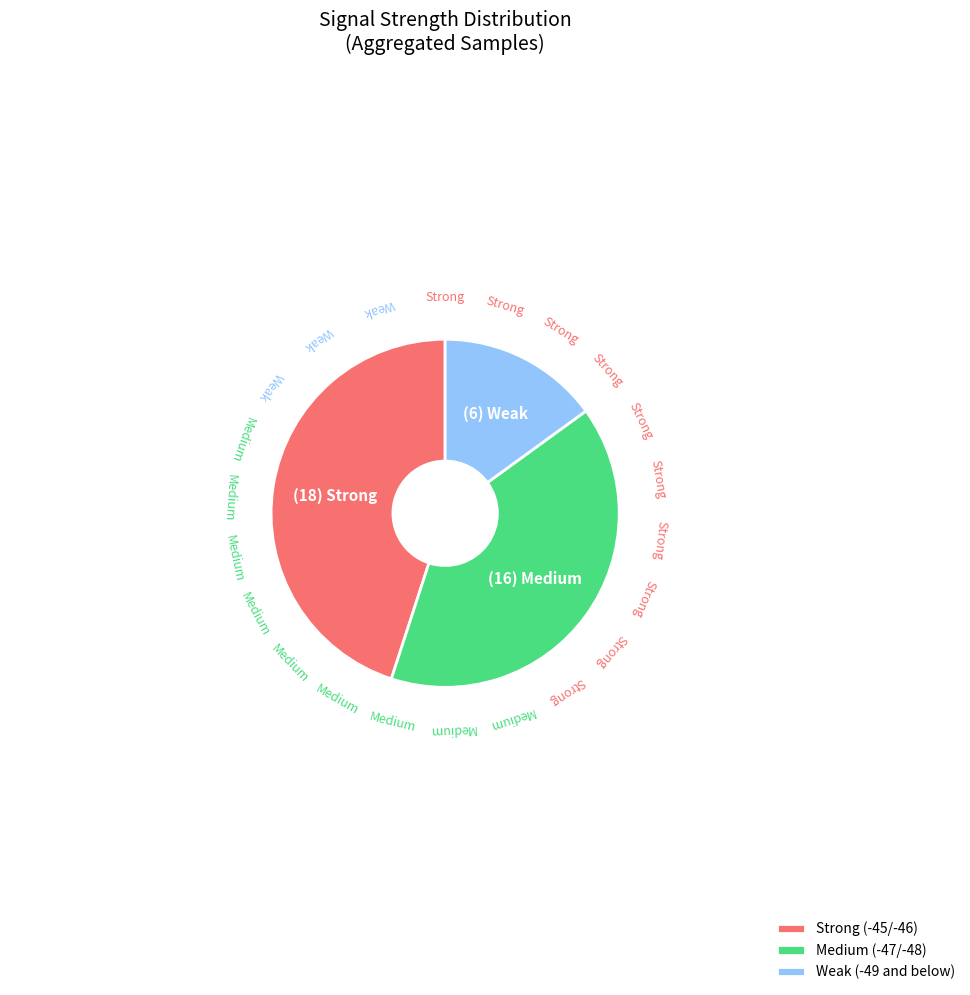

Approximately how many times larger is the value at Strong (-45/-46) compared to Medium (-47/-48)?

1.1